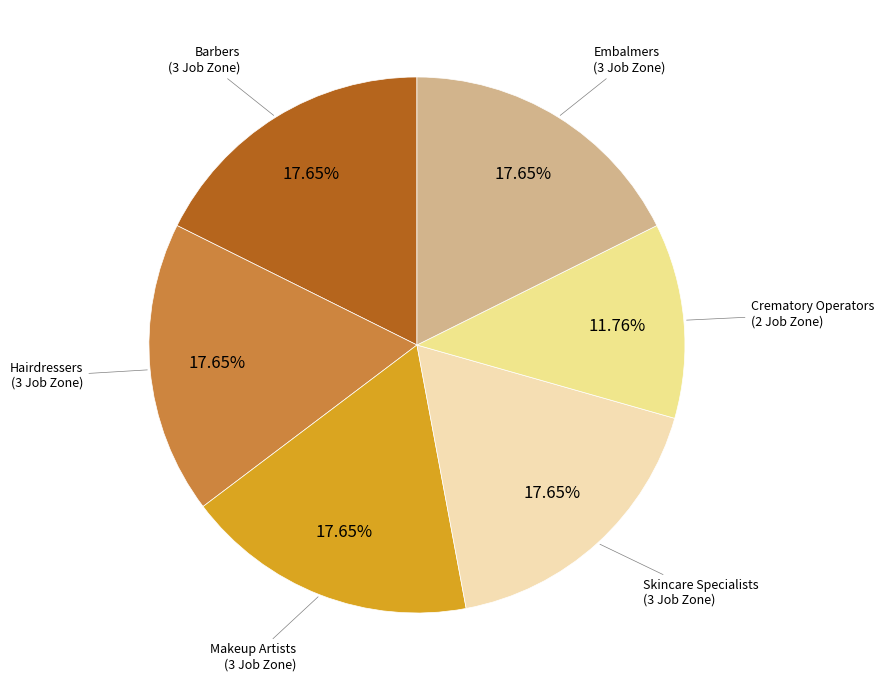

Do Embalmers (3 Job Zone) and Hairdressers (3 Job Zone) together represent more than half of the pie?

No